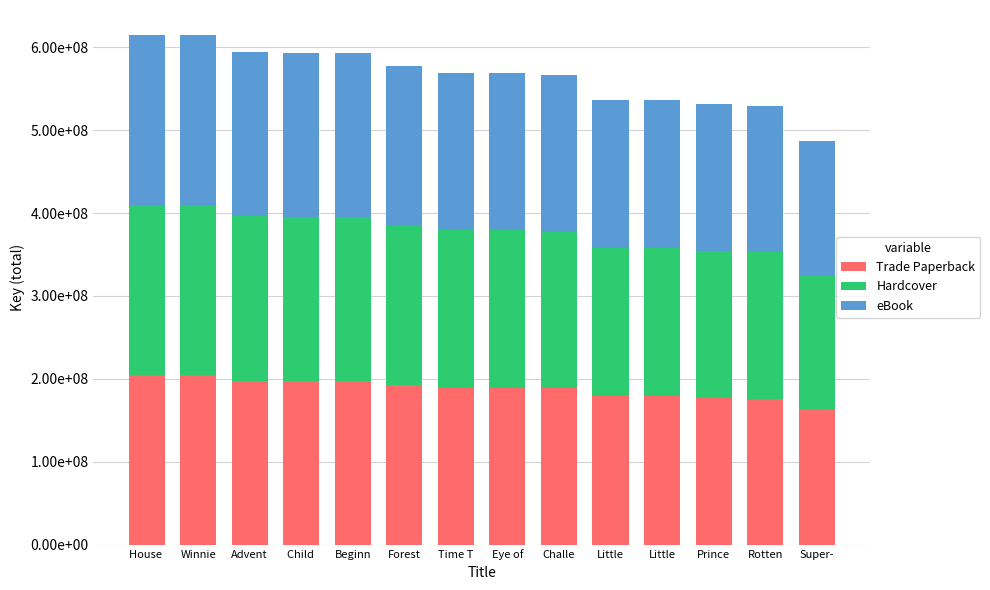

Between Advent and Little, which series saw the biggest shift?

Trade Paperback